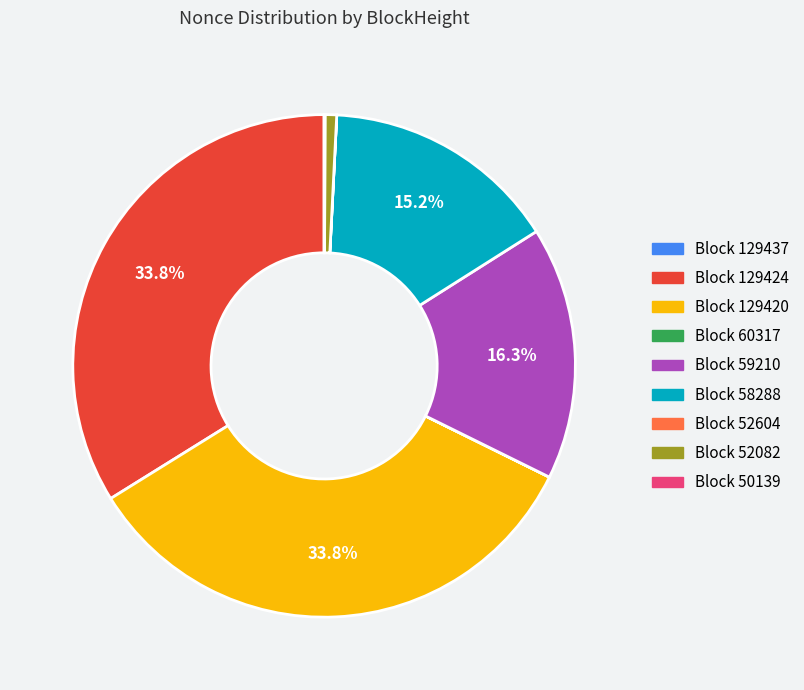

Is there a majority slice in this chart?

No